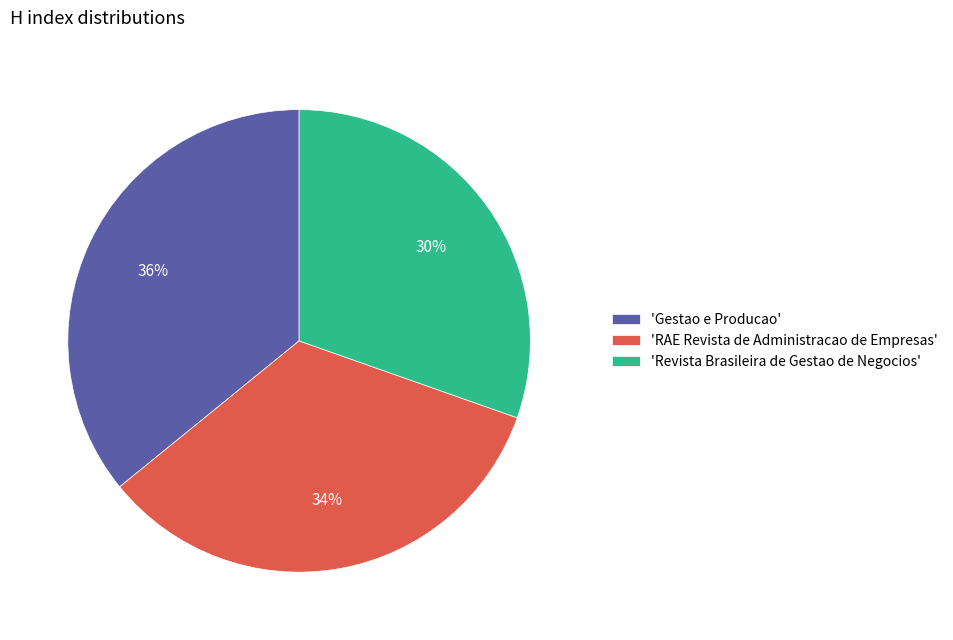

Which slice is the smallest?

'Revista Brasileira de Gestao de Negocios'